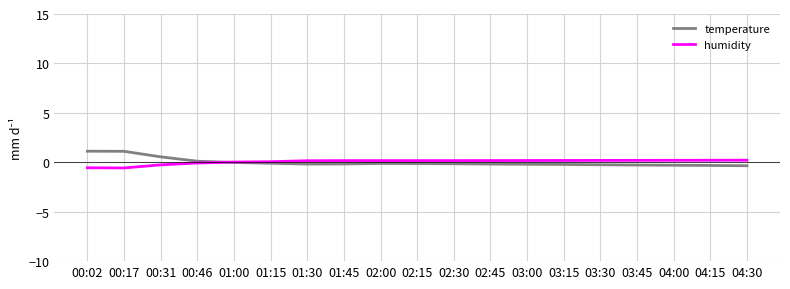

What position from the left is 01:45?

8